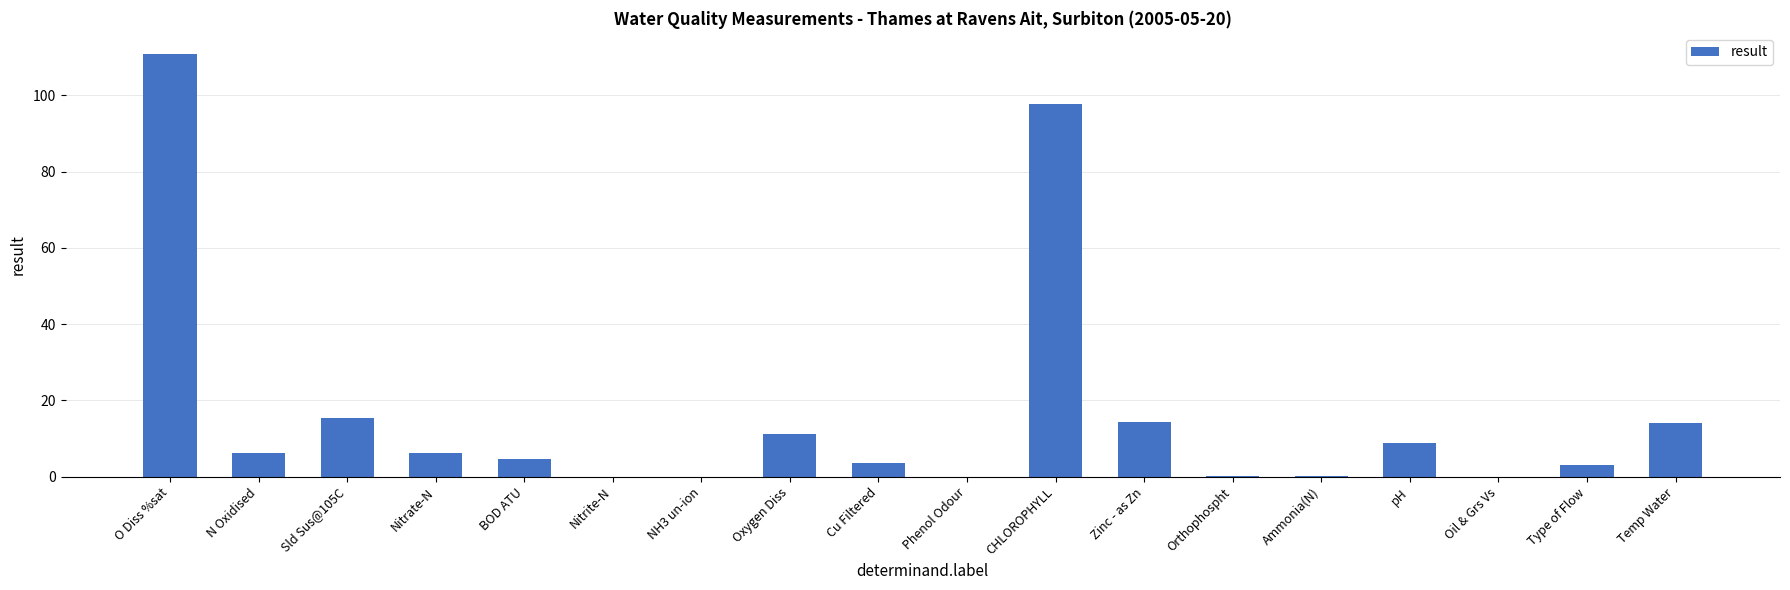

Count the number of data series in this chart.

1